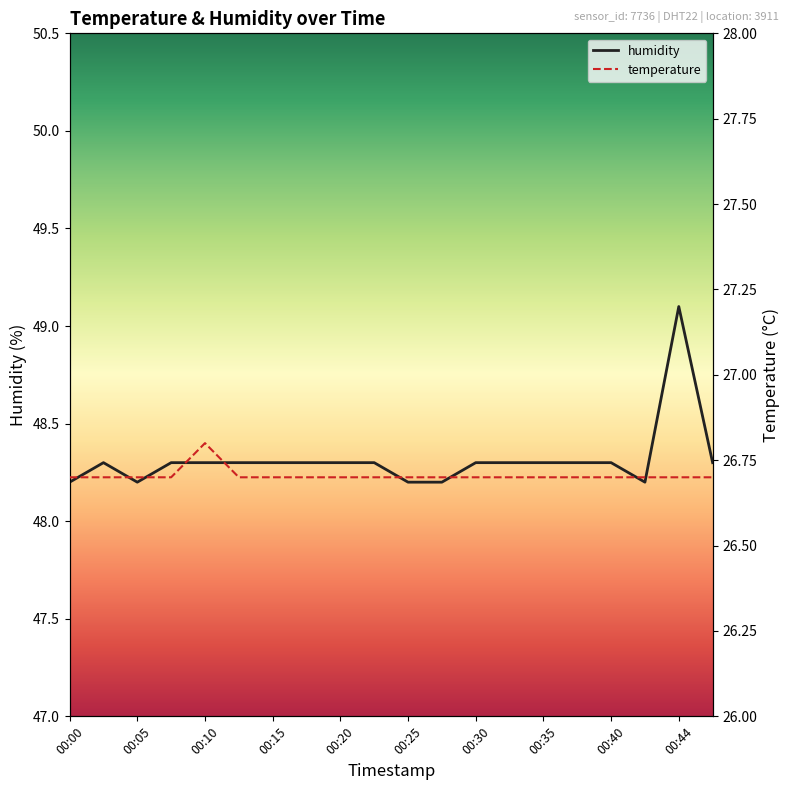

How many lines are shown in the chart?

2